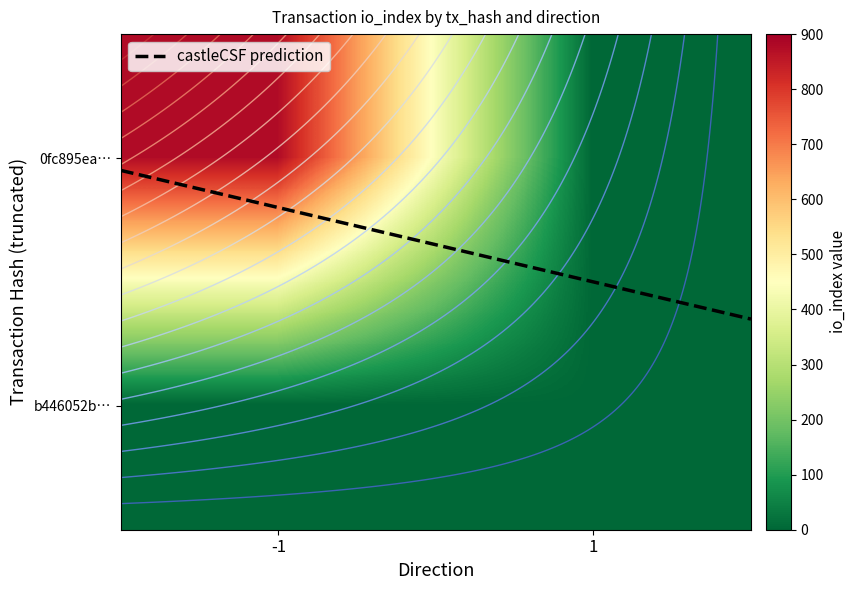

Between io_index and direction, which is larger?

io_index